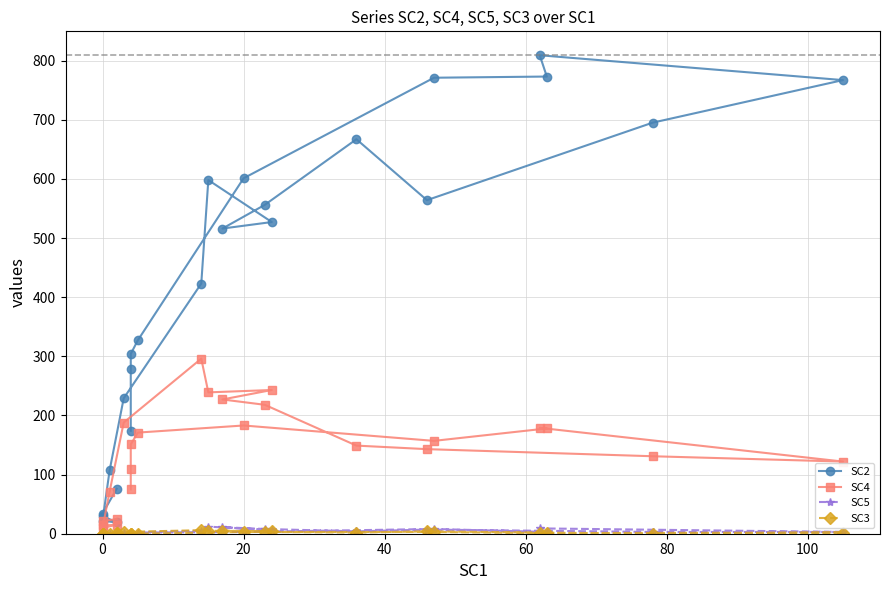

True or false: SC5 and SC4 cross at least once.

False